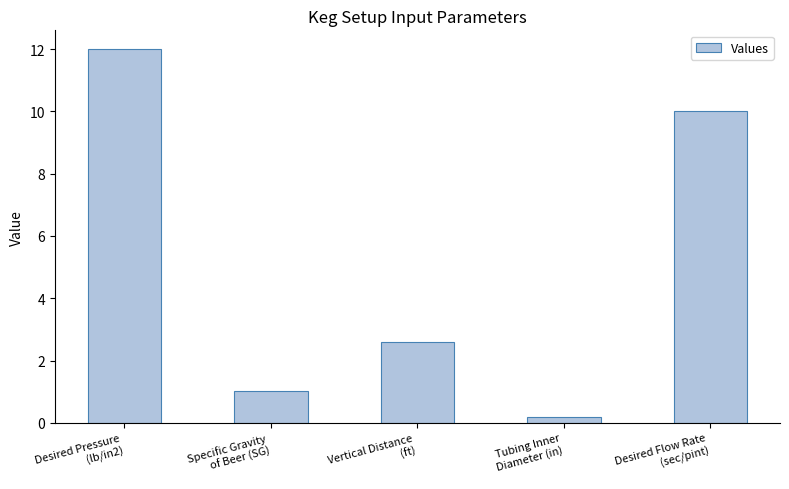

Reading left to right, transcribe all the data shown in this chart.

12.0	1.0	2.6	0.2	10.0